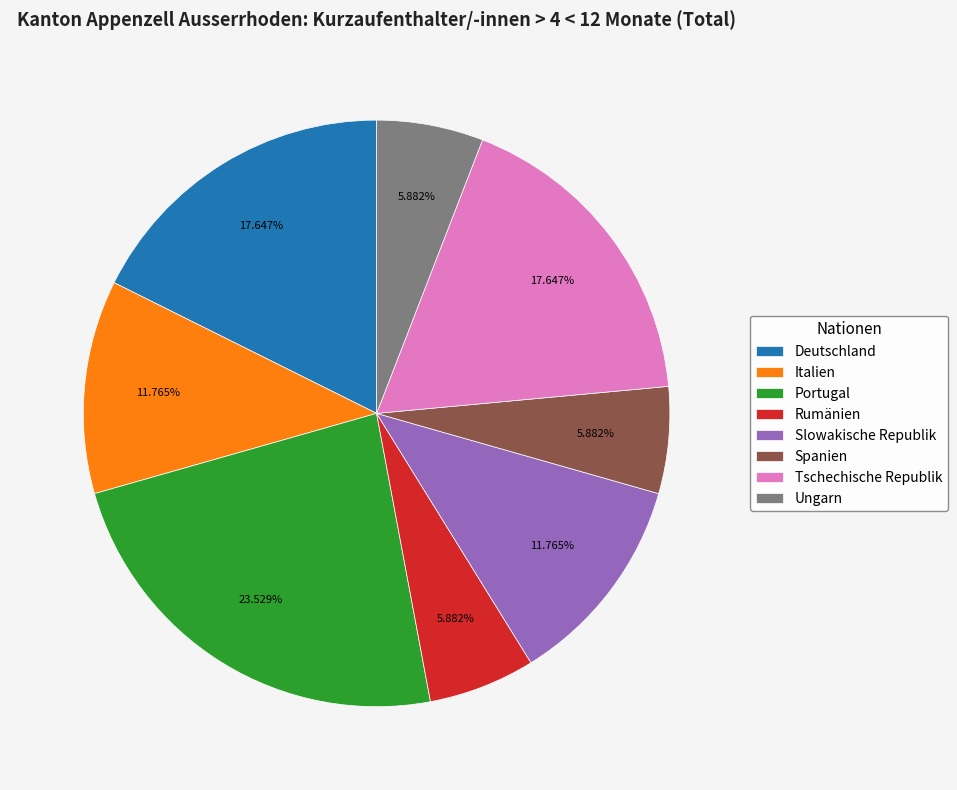

Does Portugal represent more than half of the total?

No